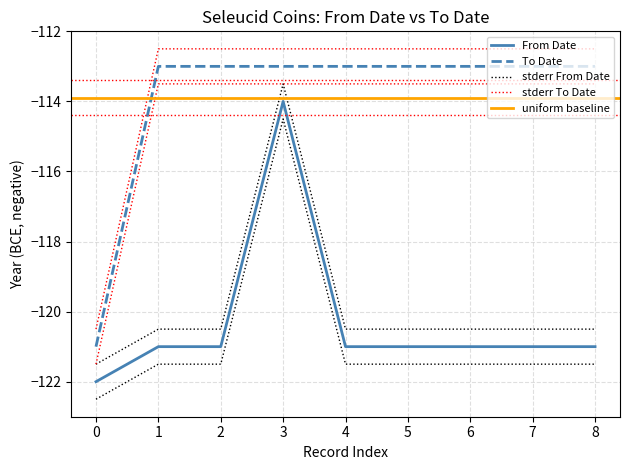

Reading right to left, list all the values displayed in this chart.

From Date: -121	-121	-121	-121	-121	-114	-121	-121	-122
To Date: -113	-113	-113	-113	-113	-113	-113	-113	-121